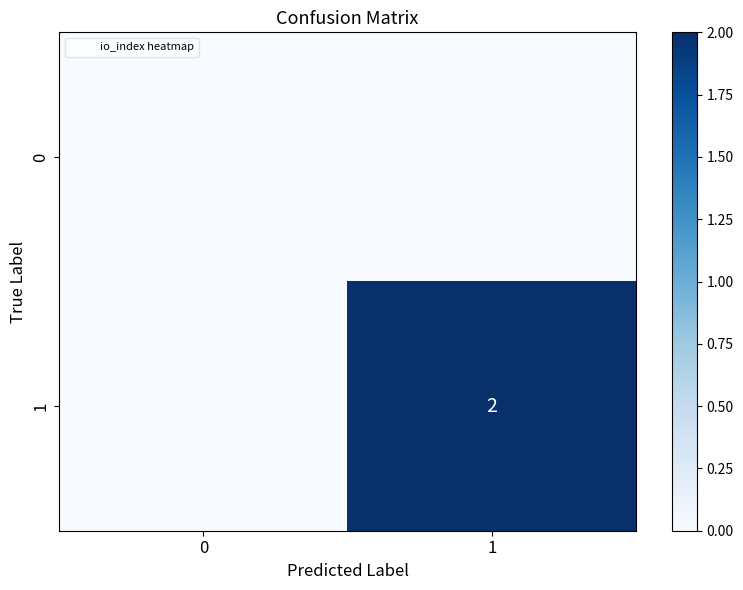

True or false: 0 has a value of 0 at 0.

True